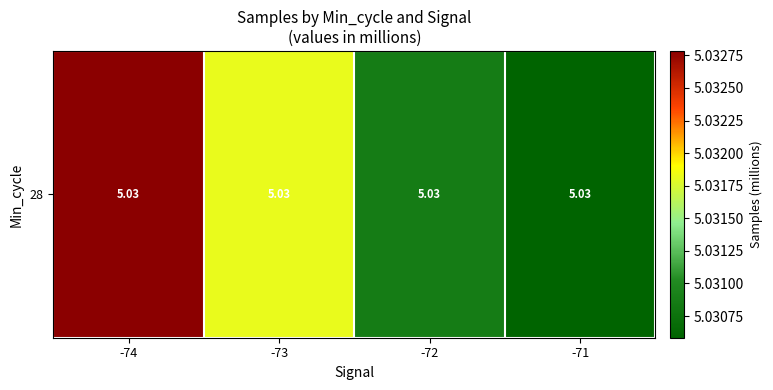

How many values are between 5 and 6?

4